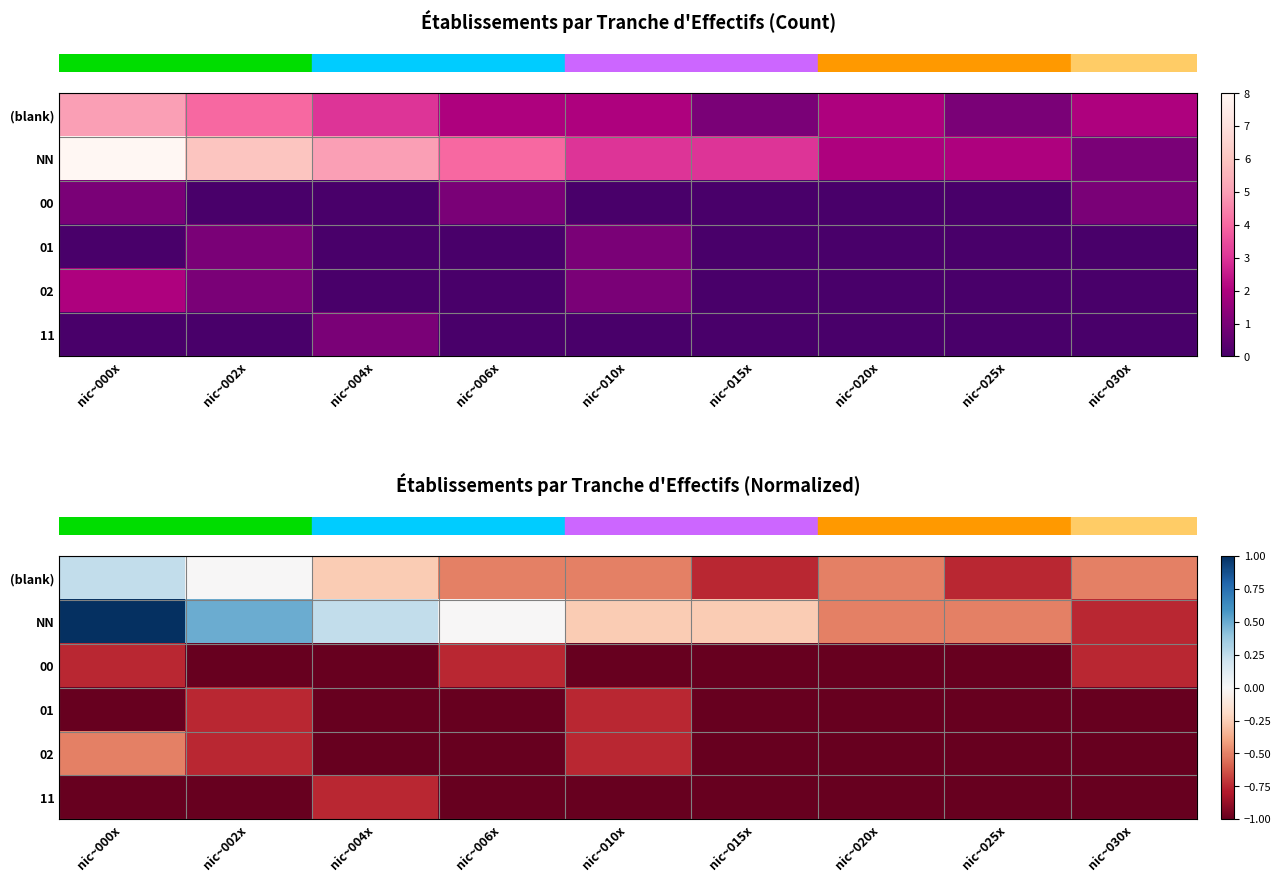

Count the number of data series in this chart.

6